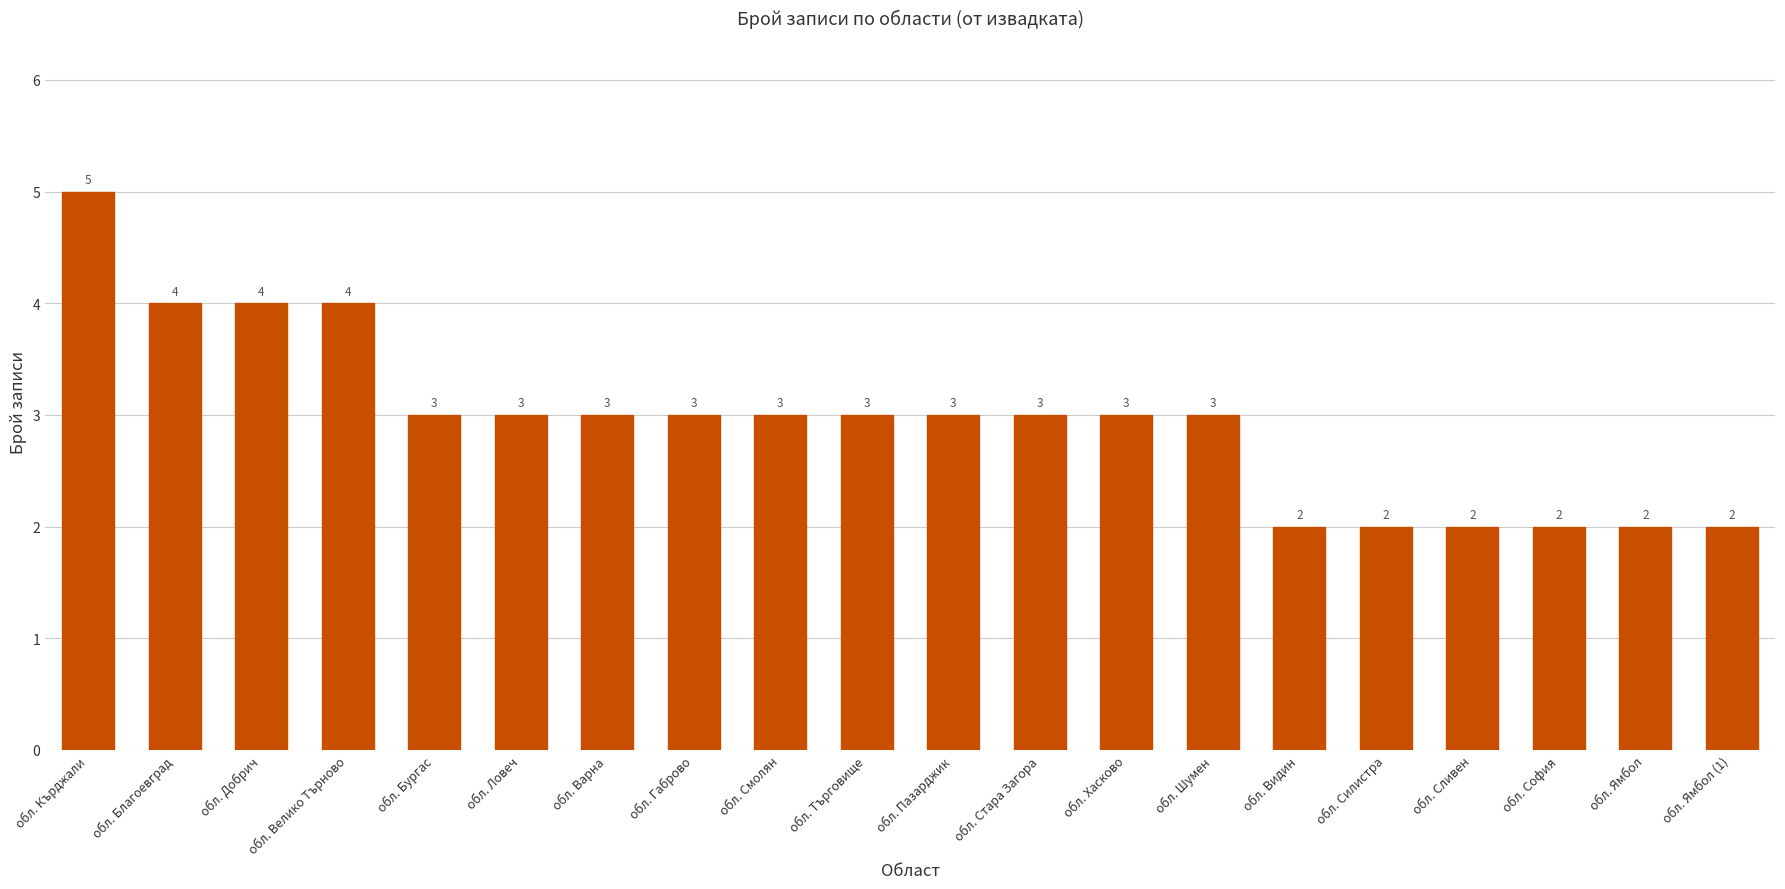

Count the number of categories in the chart.

20